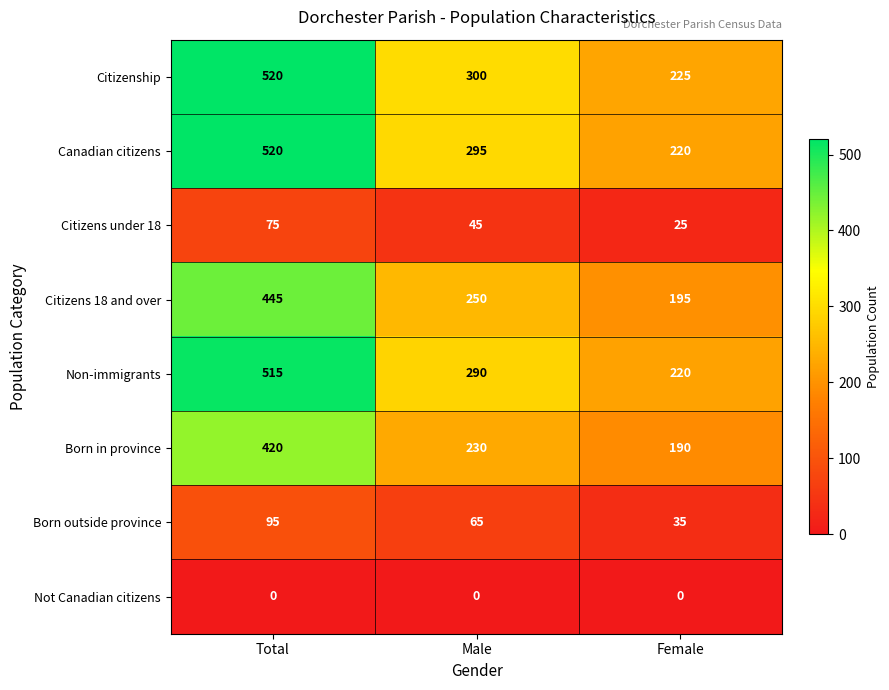

Is it true that Not Canadian citizens equals 0 at Female?

True